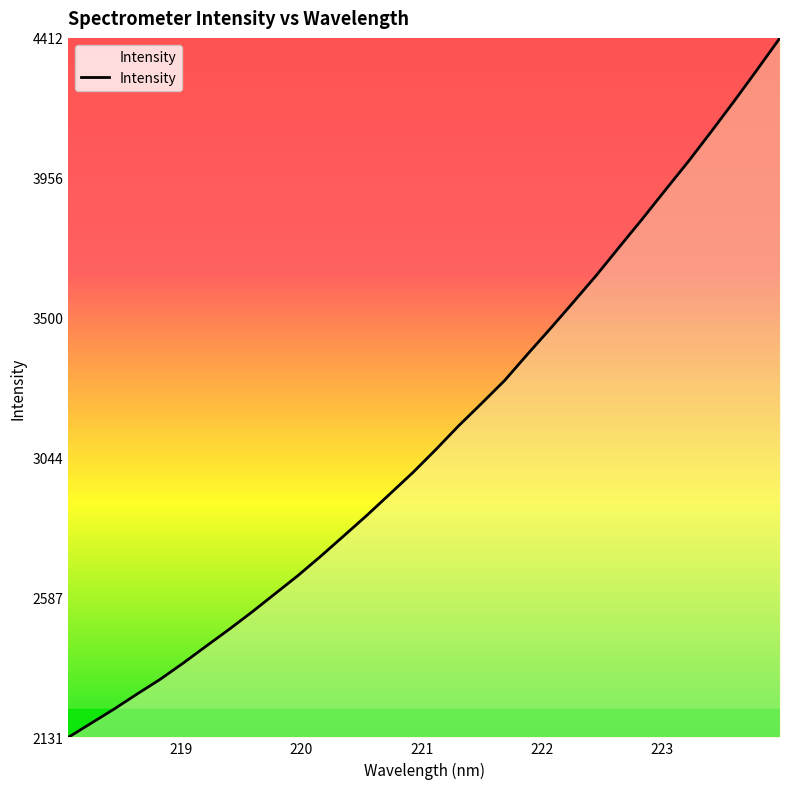

How many lines are shown in the chart?

1